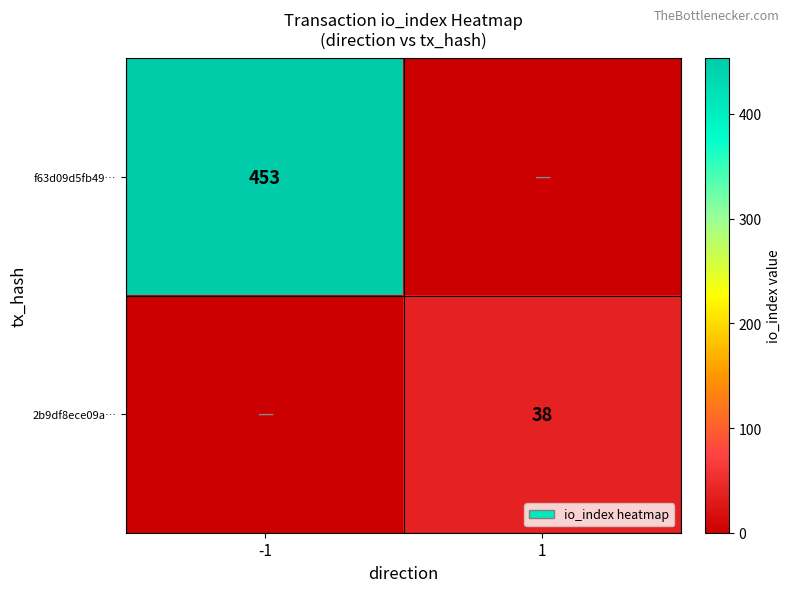

The 2b9df8ece09a… series shows 38 at 1. True or false?

True